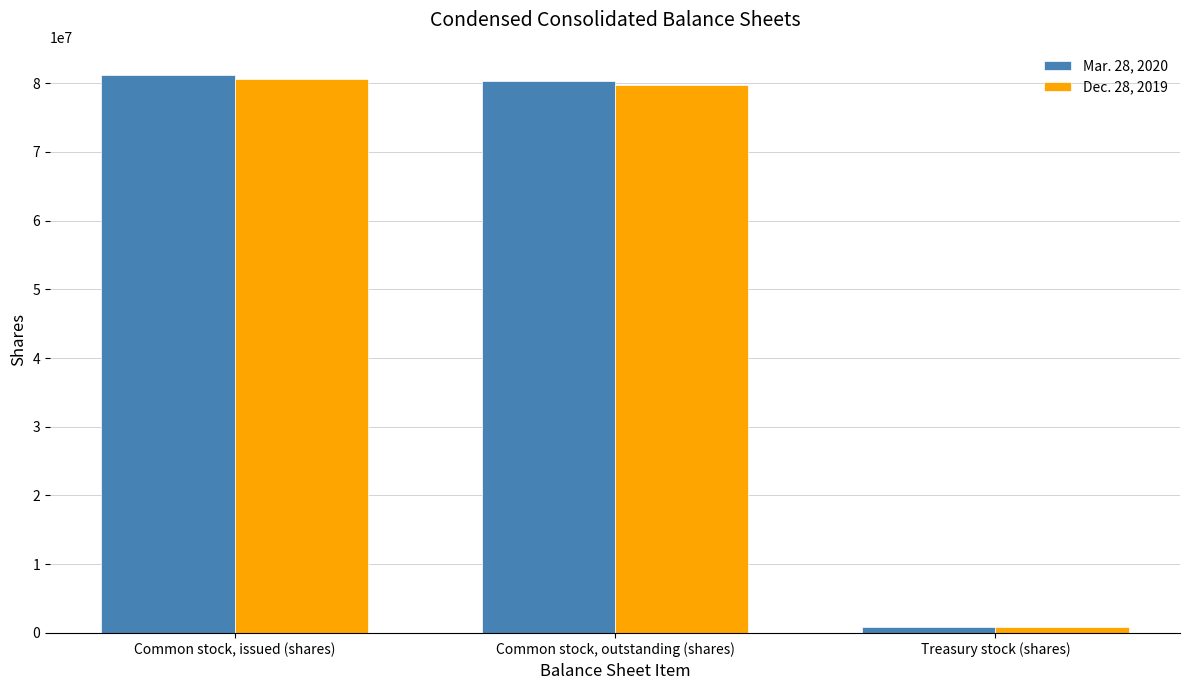

True or false: Dec. 28, 2019 has a value of 40618128 at Common stock, issued (shares).

False